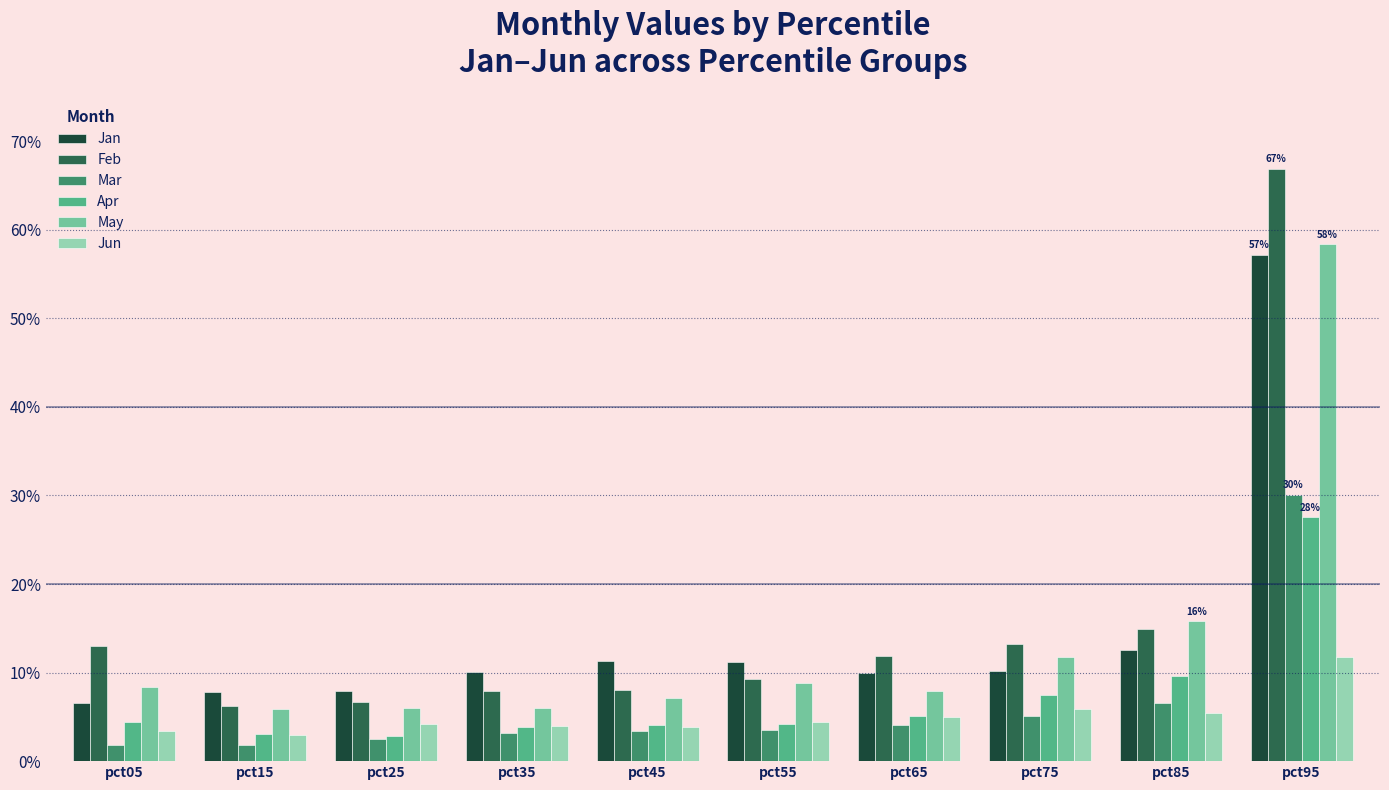

Which series has the largest total across all categories?

Feb